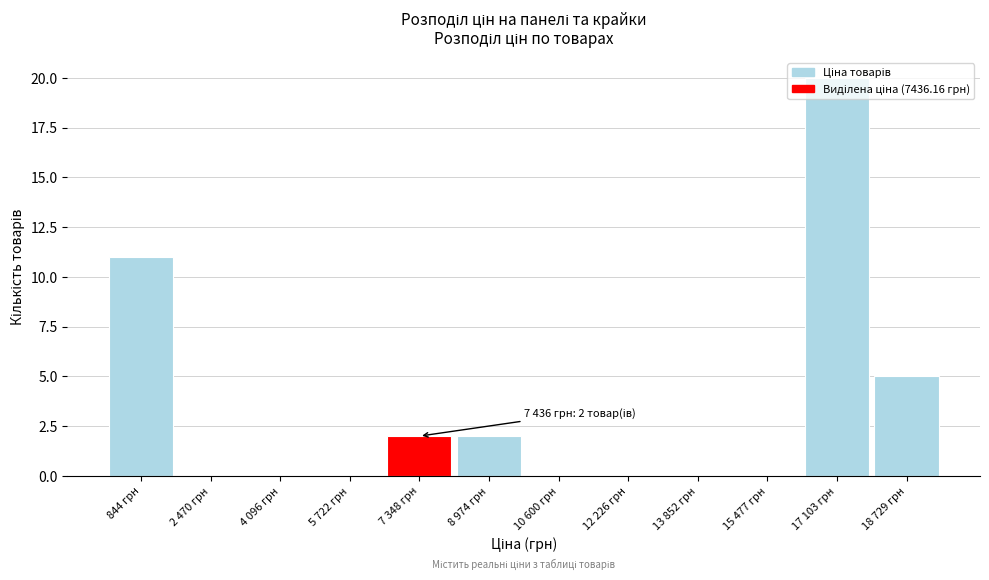

At which label is the value closest to 10?

844 грн